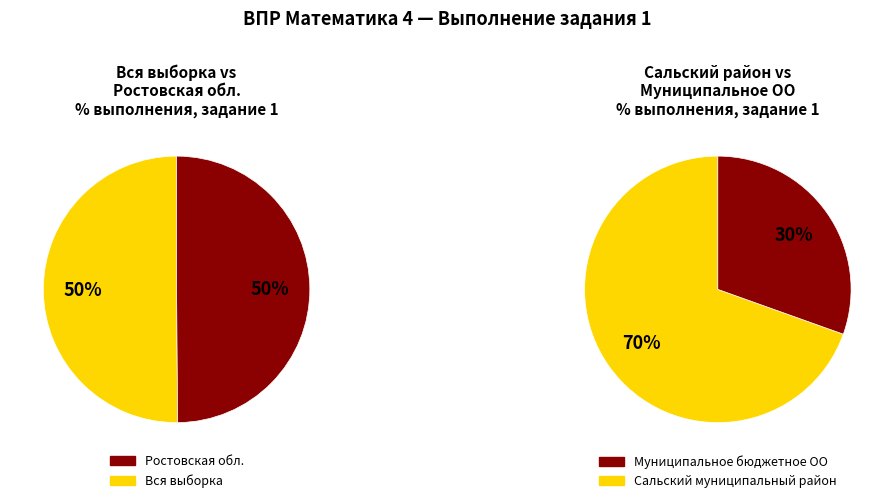

How many slices are in this pie chart?

4